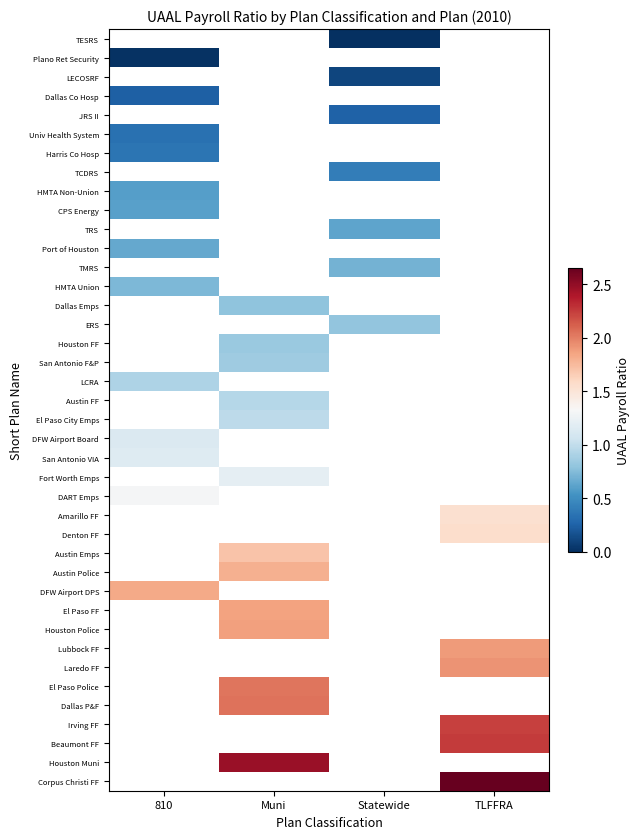

The HMTA Non-Union series shows 0.6 at 810. True or false?

True